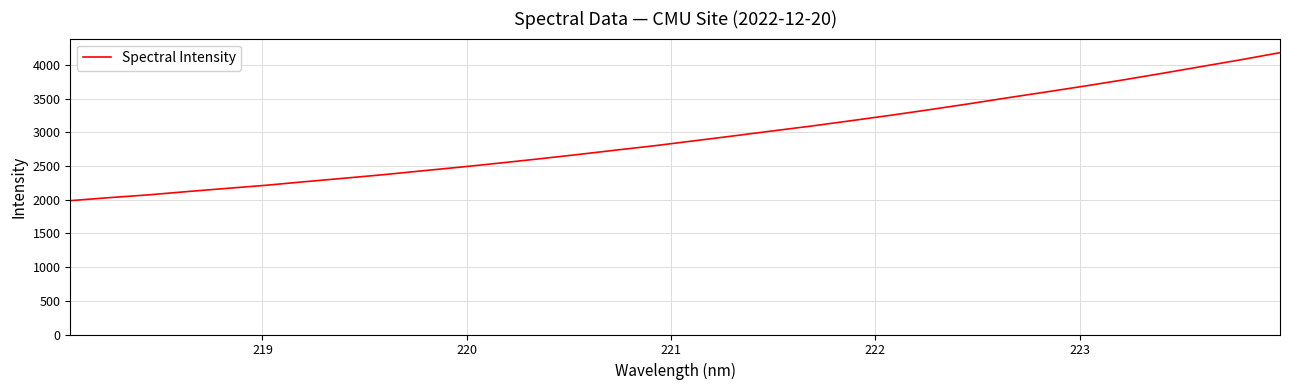

What is the difference between the maximum and minimum values?

2196.8